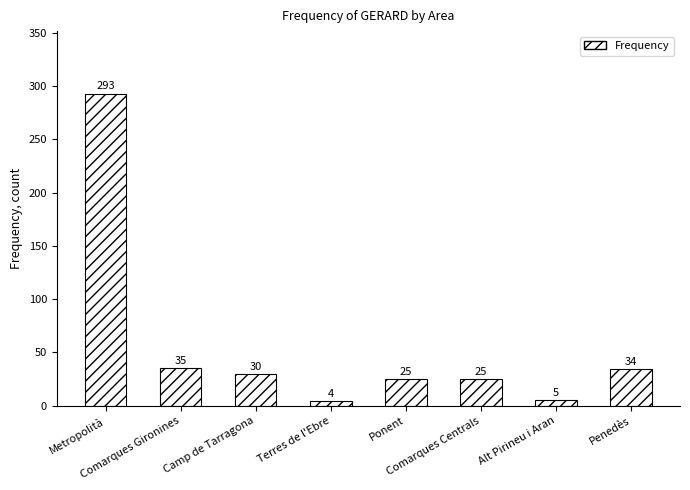

What is the change in value from Camp de Tarragona to Ponent?

-5